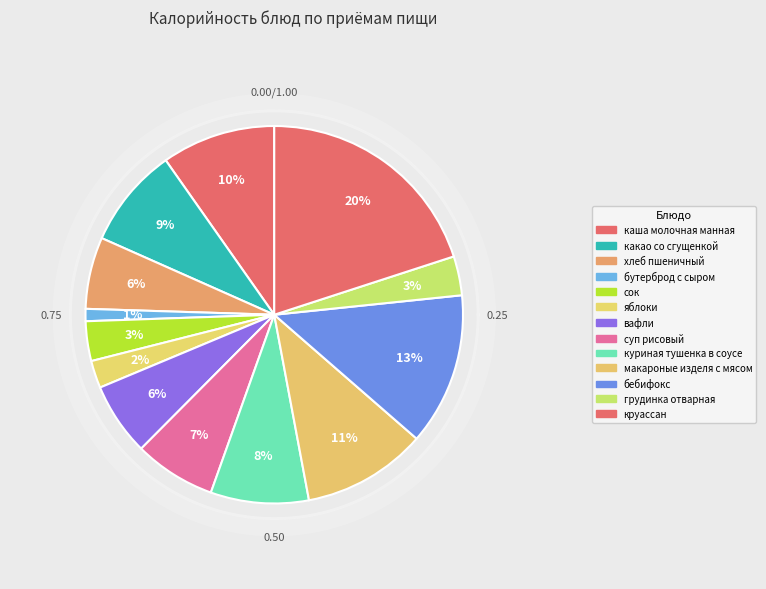

The круассан slice represents 34% of the pie. True or false?

False